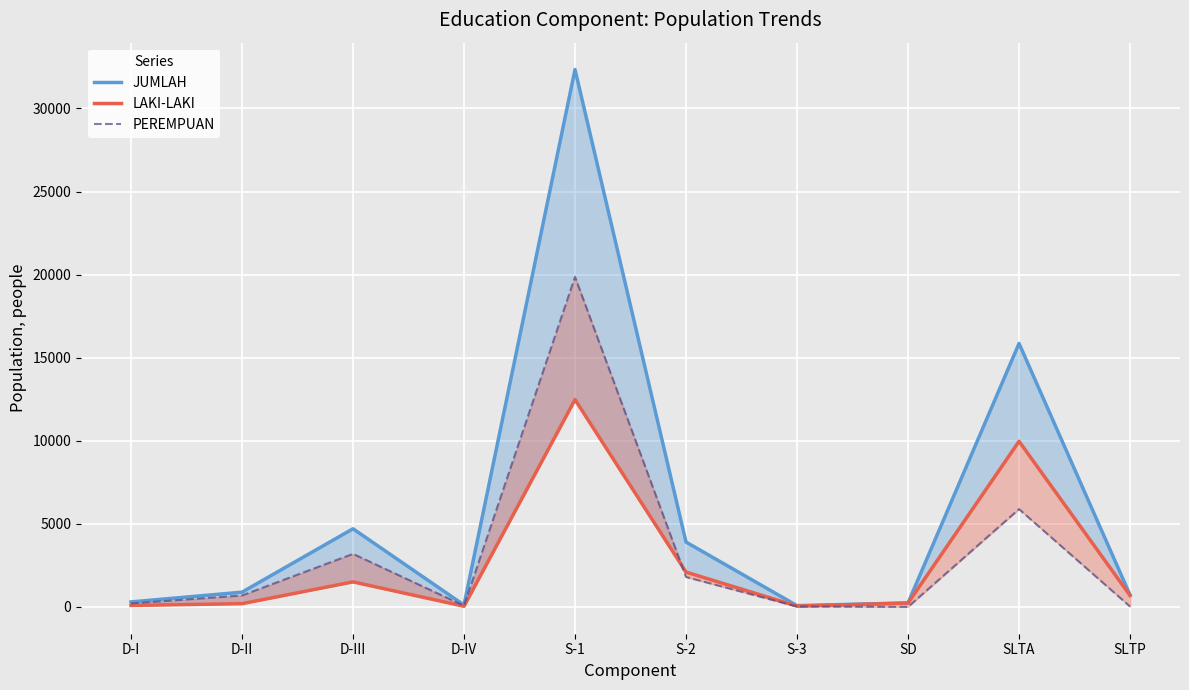

How many intersections are there between PEREMPUAN and LAKI-LAKI?

1